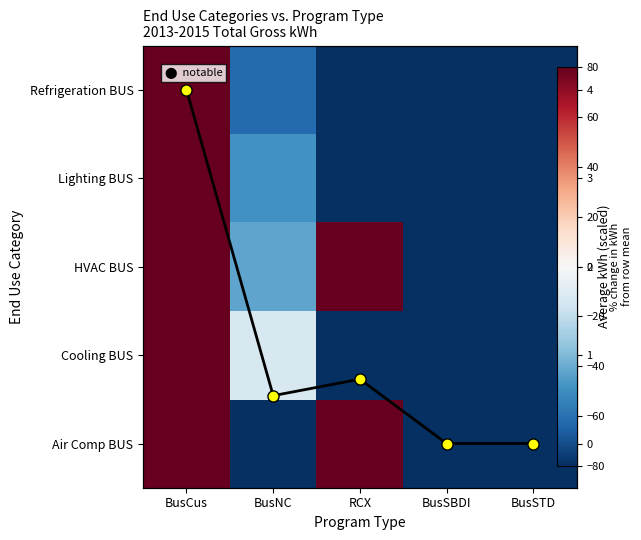

List the series in order of their peak value, highest first.

Refrigeration BUS, Lighting BUS, Cooling BUS, Air Comp BUS, HVAC BUS, Average across programs